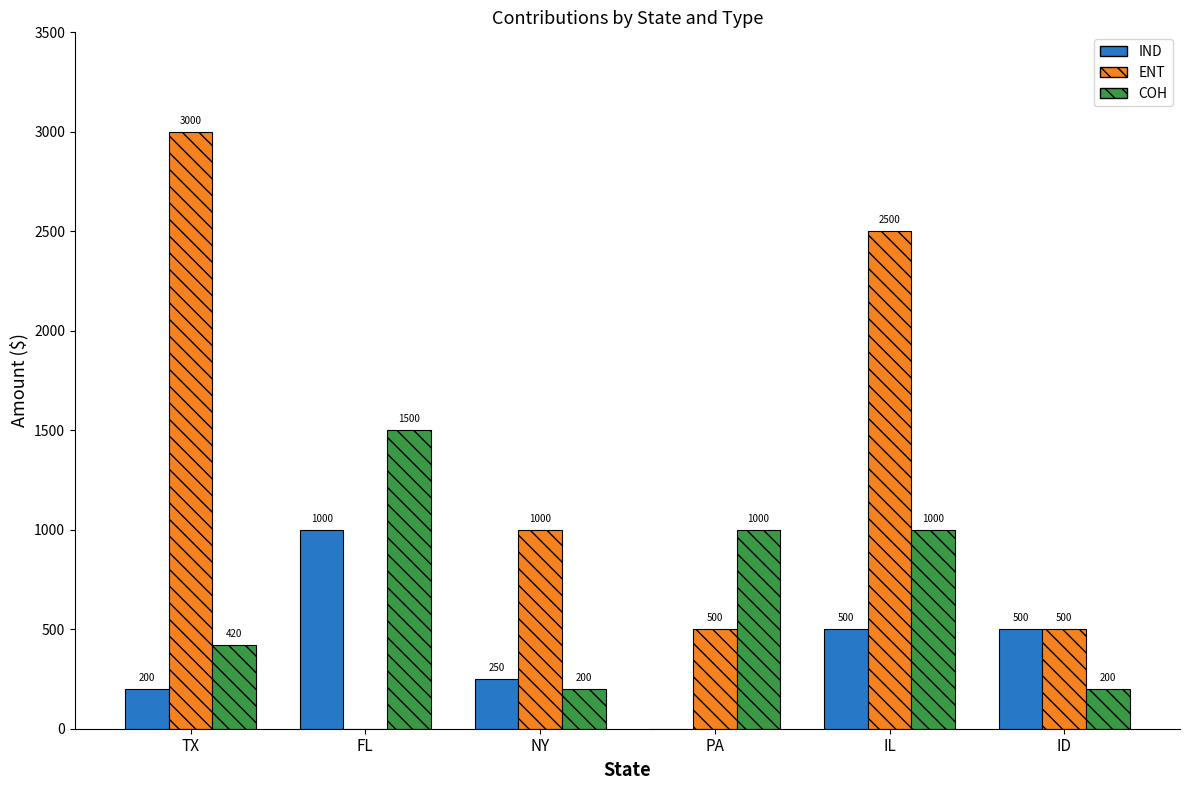

What is the sum of the IND values at ID and NY?

750.0